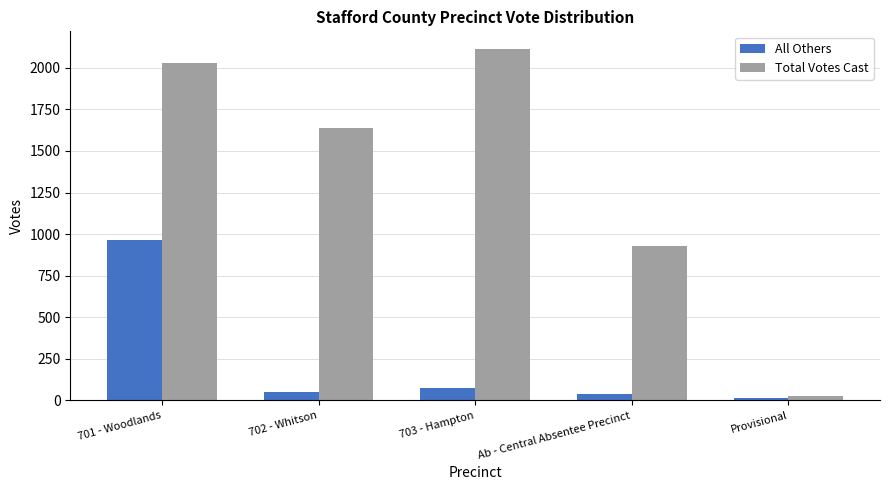

Is it true that Total Votes Cast equals 1036 at 702 - Whitson?

False